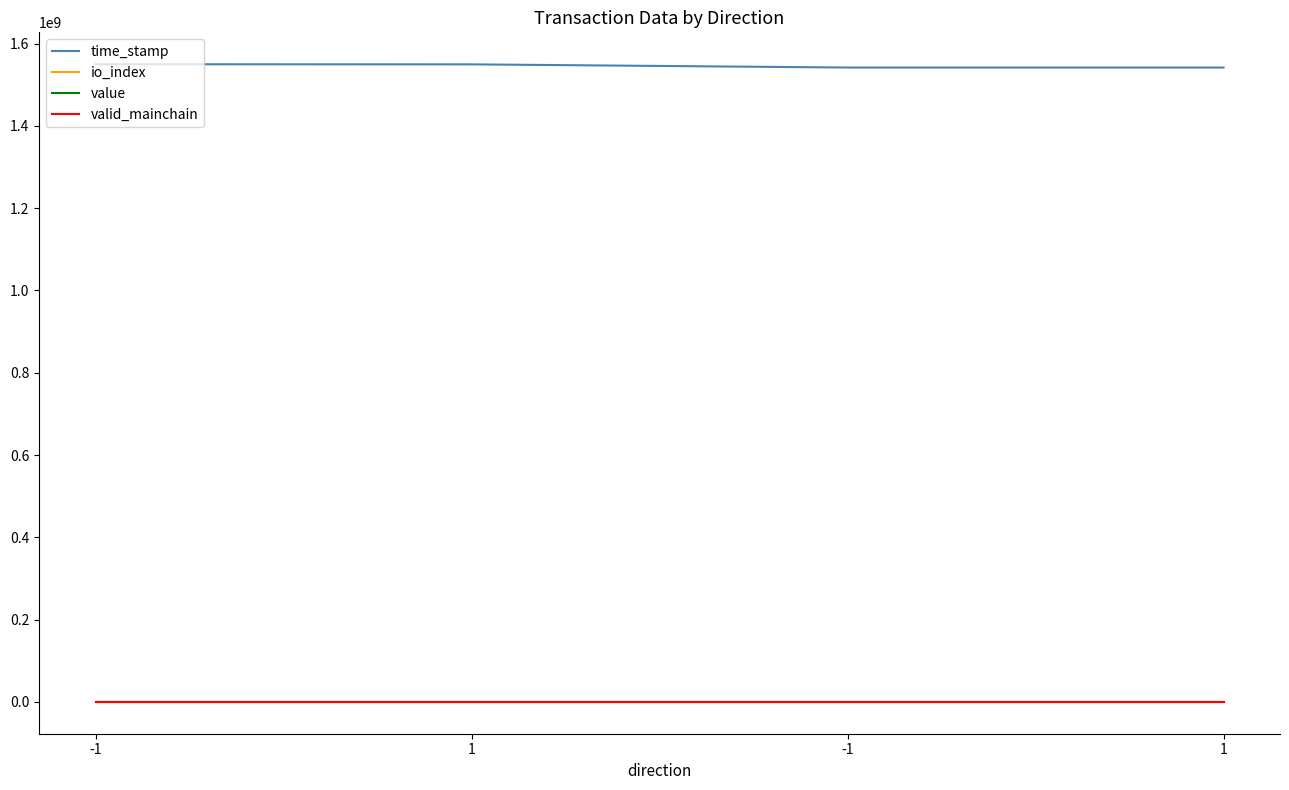

True or false: io_index and value intersect in this chart.

False